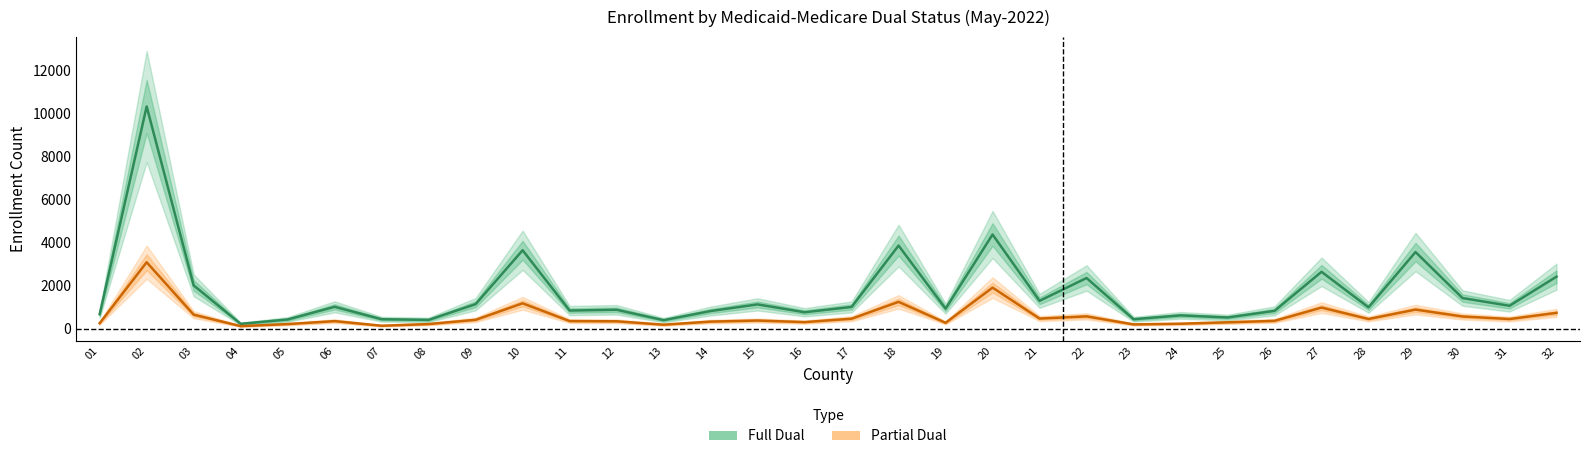

Is it true that Partial Dual equals 283 at 19?

True